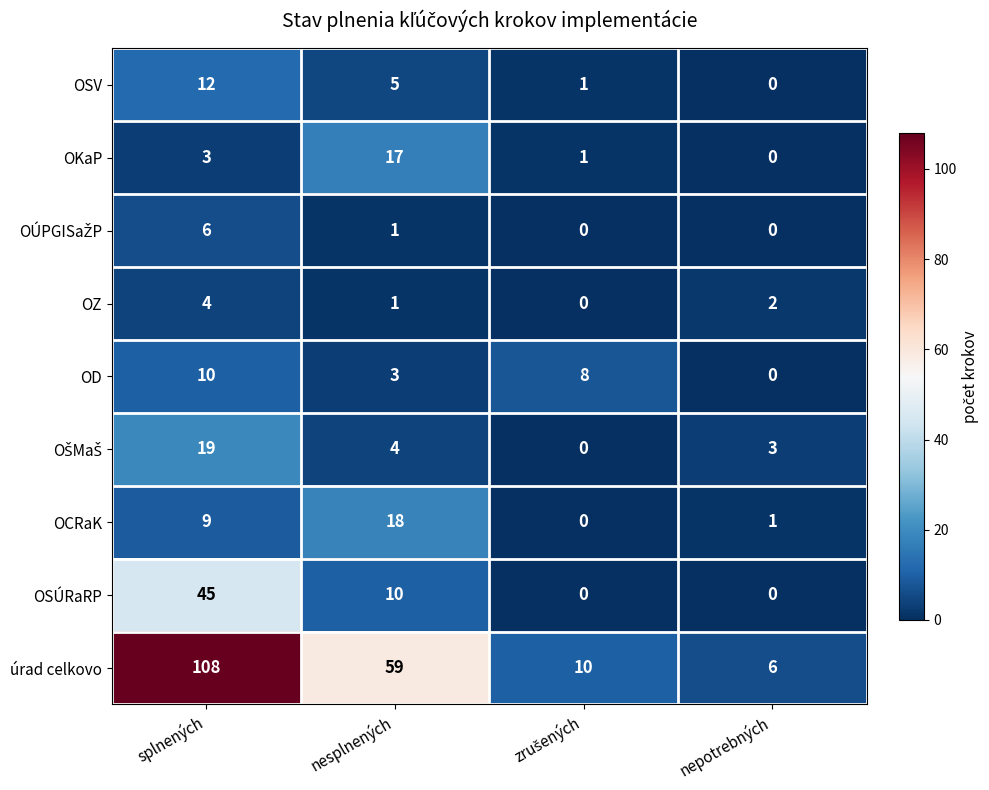

Which category has the highest value across all series?

splnených